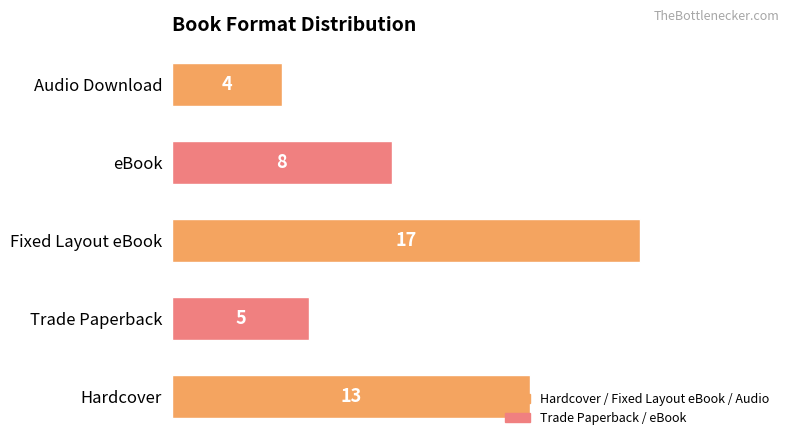

What is the ratio of the value at eBook to the value at Trade Paperback?

1.6